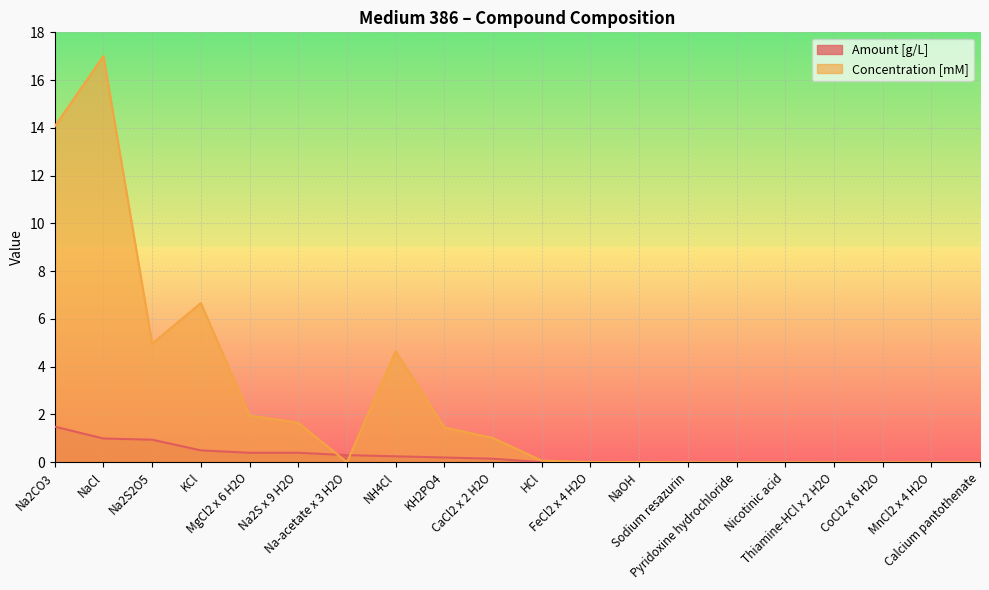

True or false: Amount [g/L] has more than 1 interior local peaks.

False